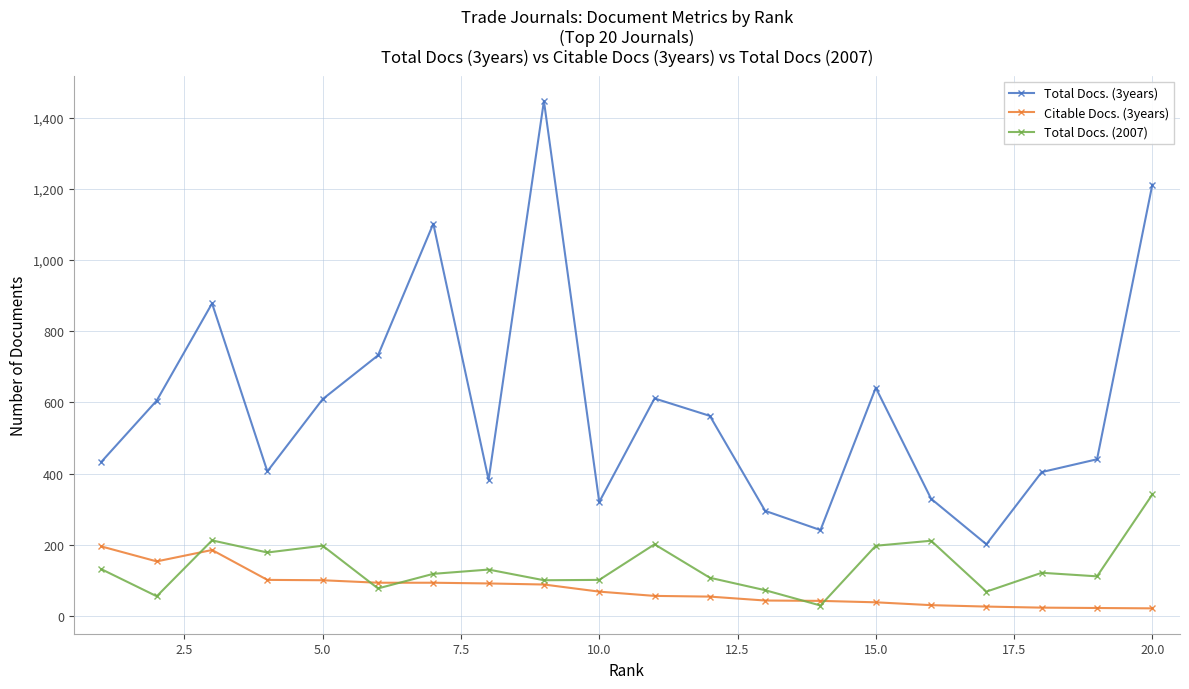

How many data points in Citable Docs. (3years) are less than 68?

10